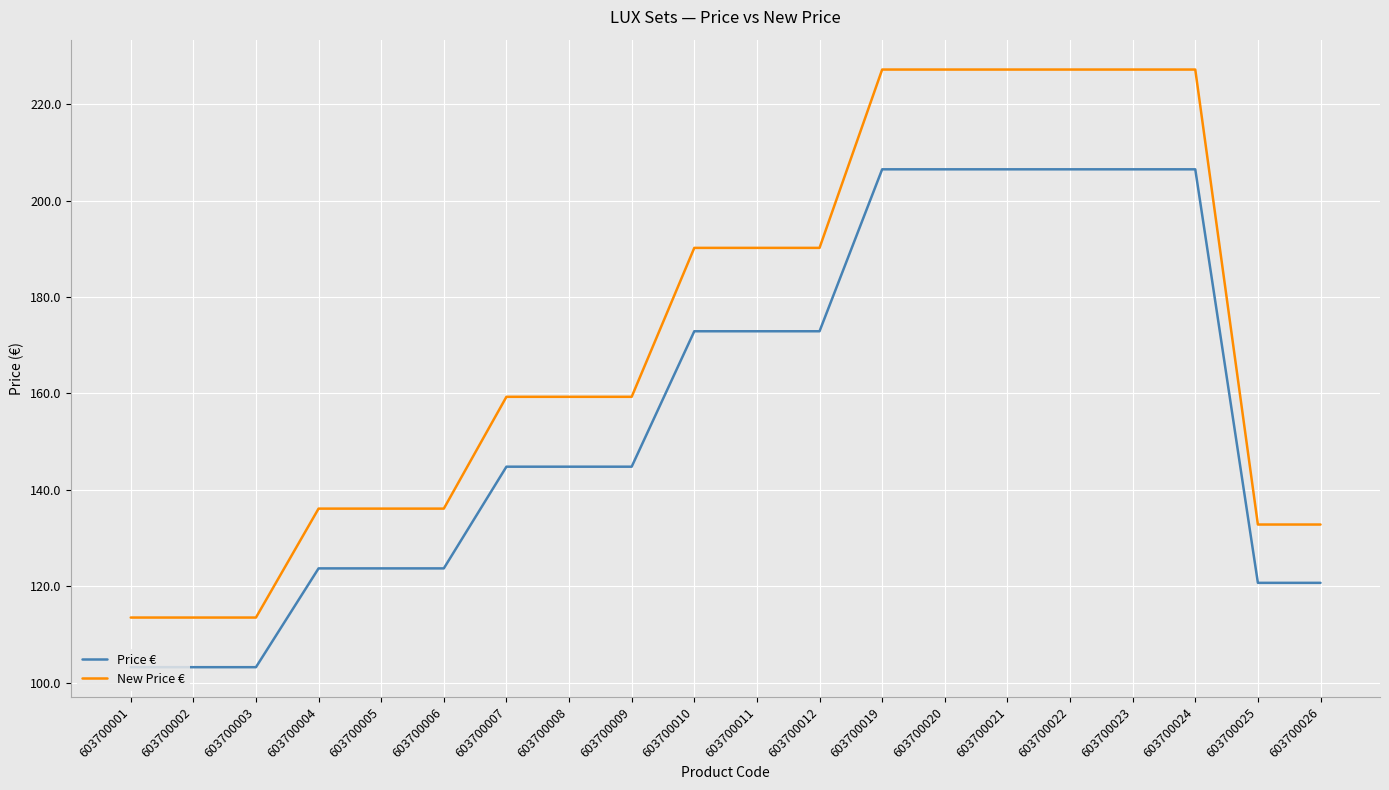

True or false: New Price € has a value of 227.2 at 603700021.

True